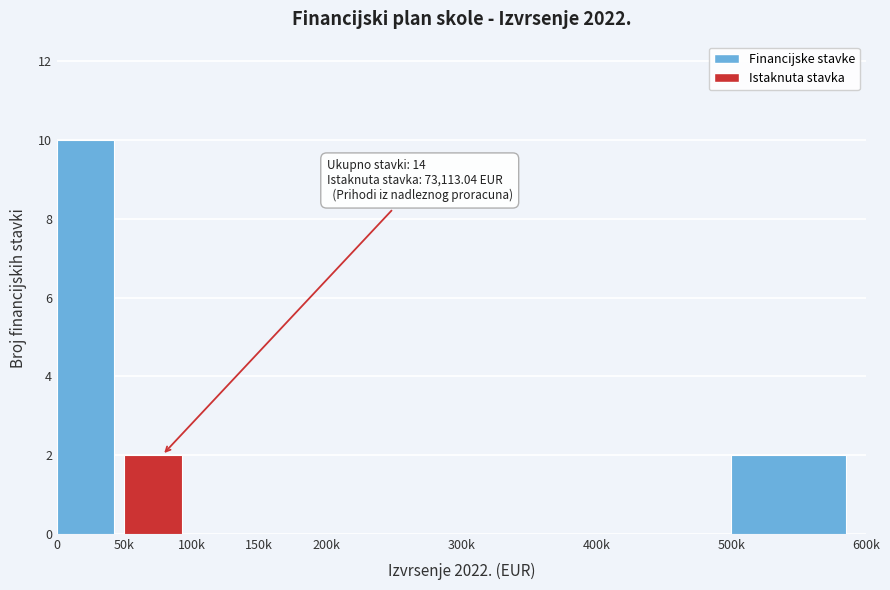

Reading right to left, transcribe all the data shown in this chart.

500k=2	400k=0	300k=0	200k=0	150k=0	100k=0	50k=2	0=10